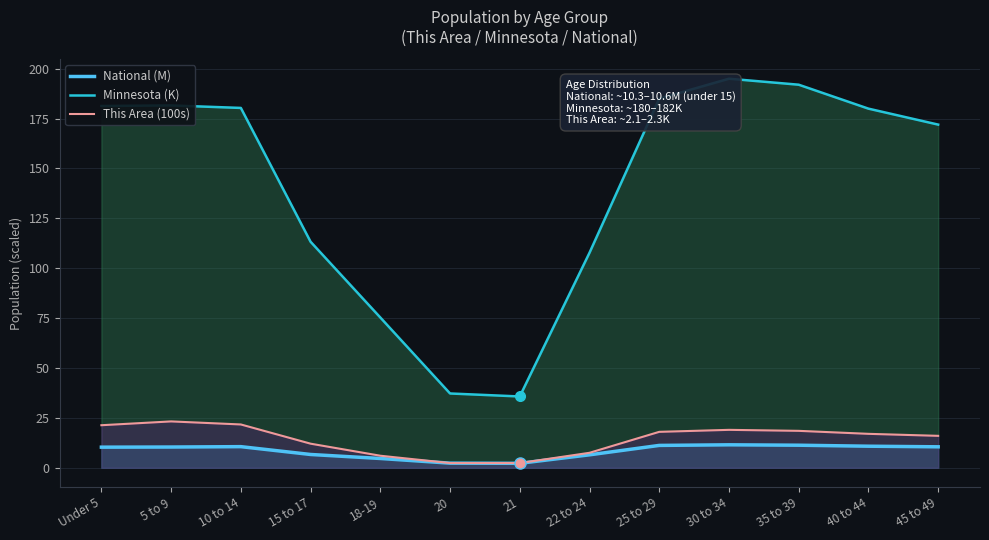

The National (M) series shows 4.6 at 18-19. True or false?

True